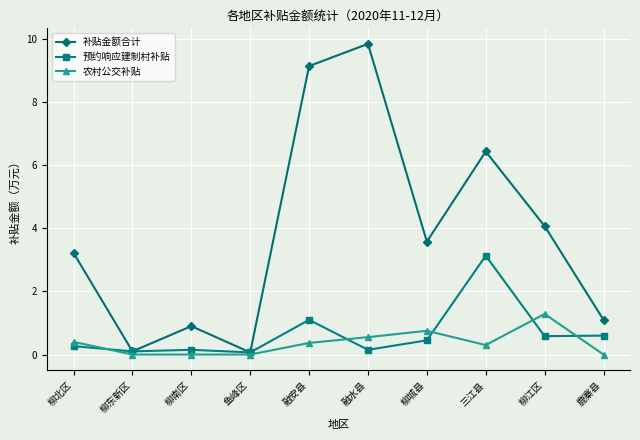

The value of 补贴金额合计 at 鹿寨县 is 1.1. True or false?

True